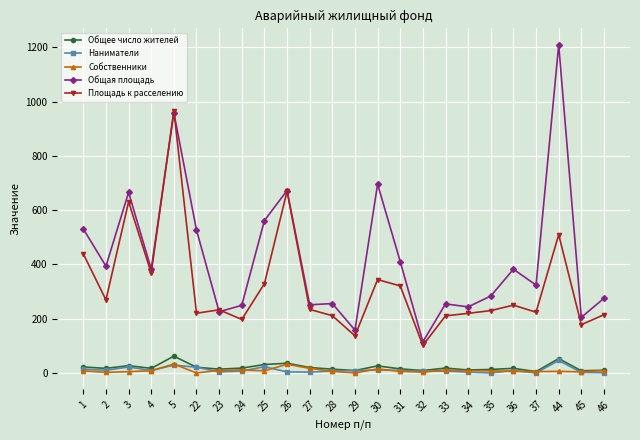

True or false: Общая площадь and Наниматели cross at least once.

False